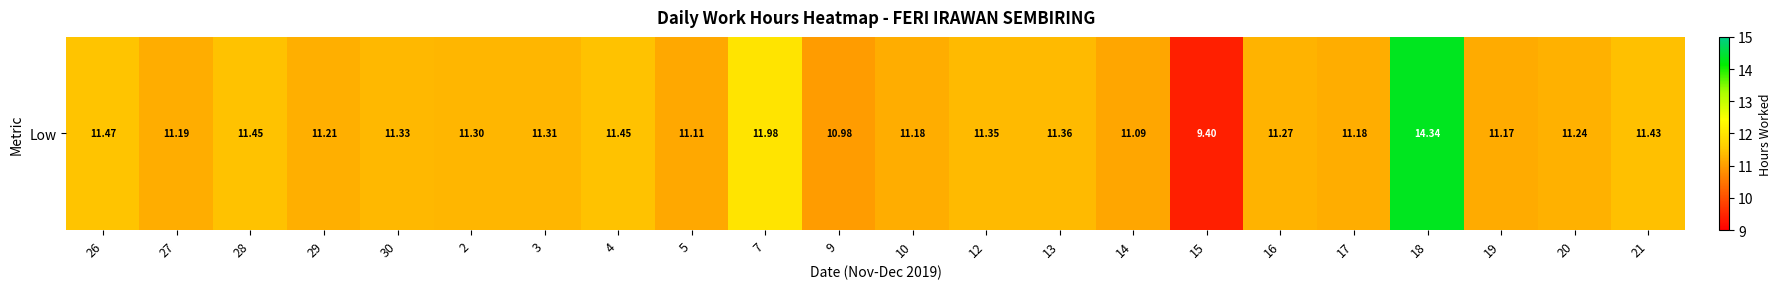

Is it true that the value at 19 is 11.2?

True